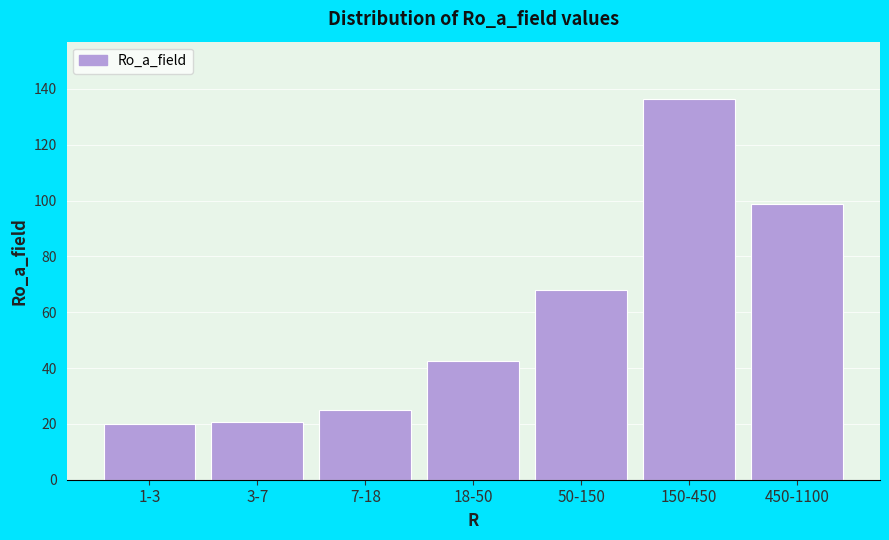

Which label corresponds to the largest value in the chart?

150-450